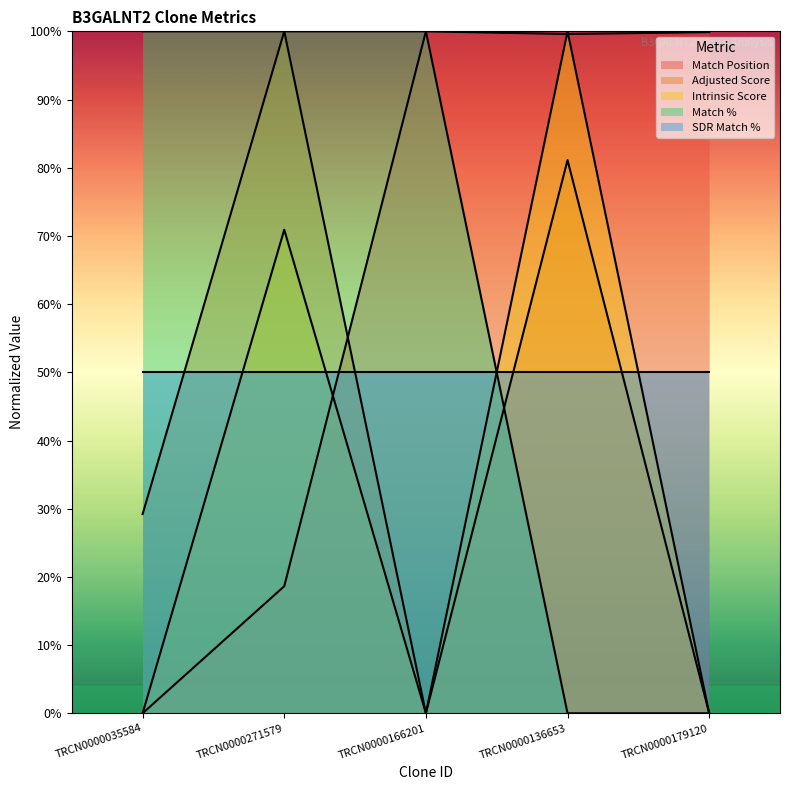

Where do Intrinsic Score and Match % first cross each other?

TRCN0000166201 and TRCN0000136653